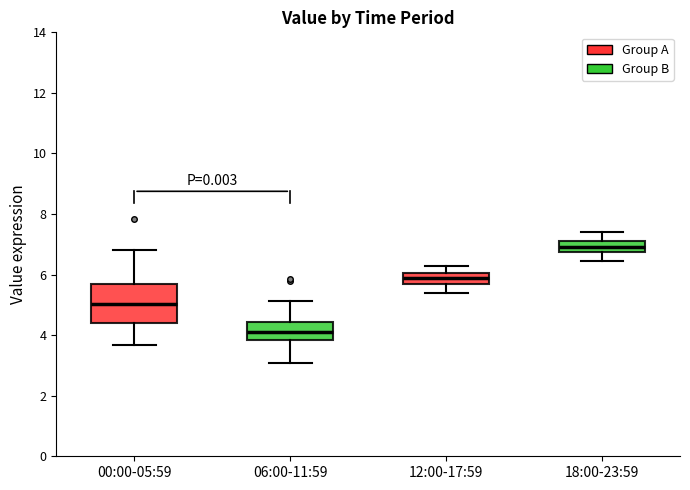

Comparing the boxes themselves (not the whiskers), which one is the tallest?

00:00-05:59